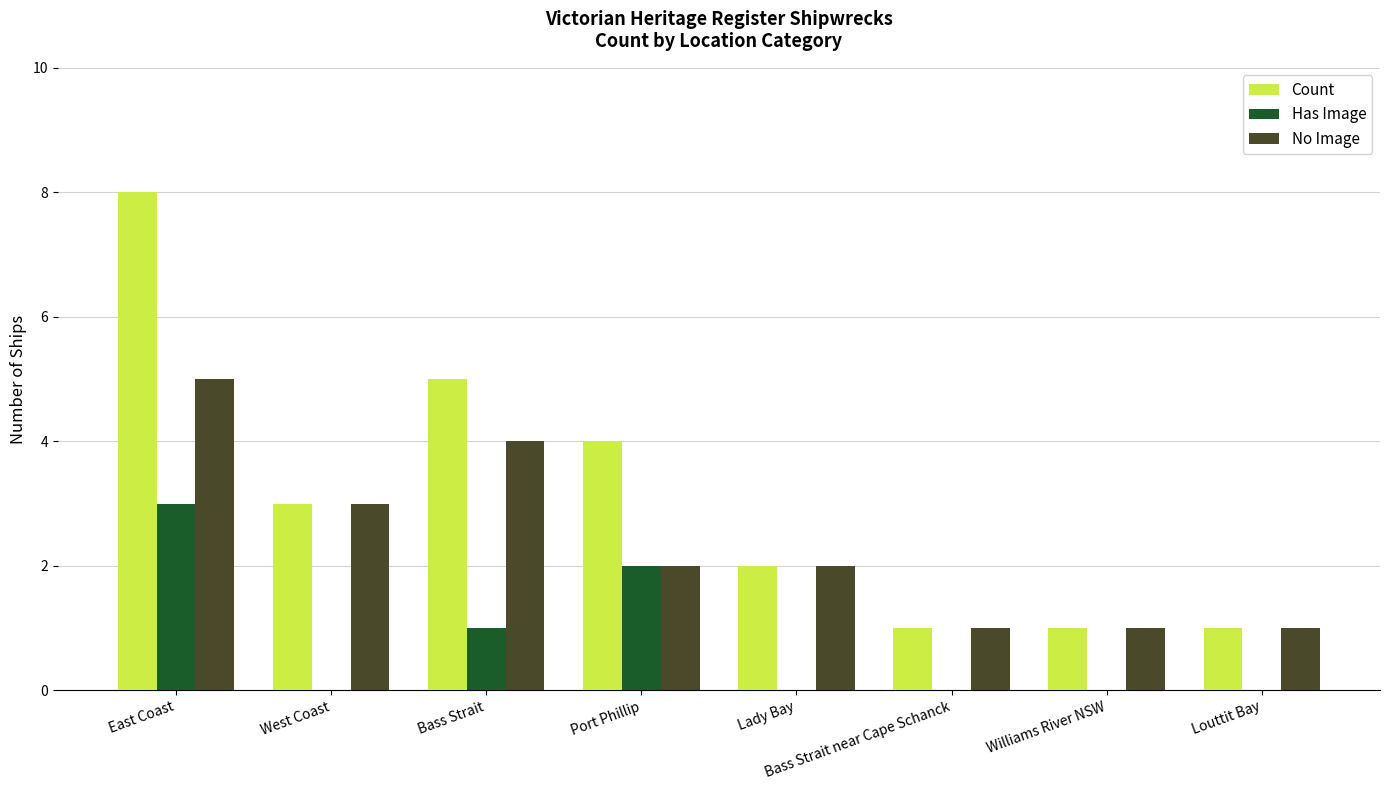

Reading right to left, list all the values displayed in this chart.

Count: 1	1	1	2	4	5	3	8
Has Image: 0	0	0	0	2	1	0	3
No Image: 1	1	1	2	2	4	3	5